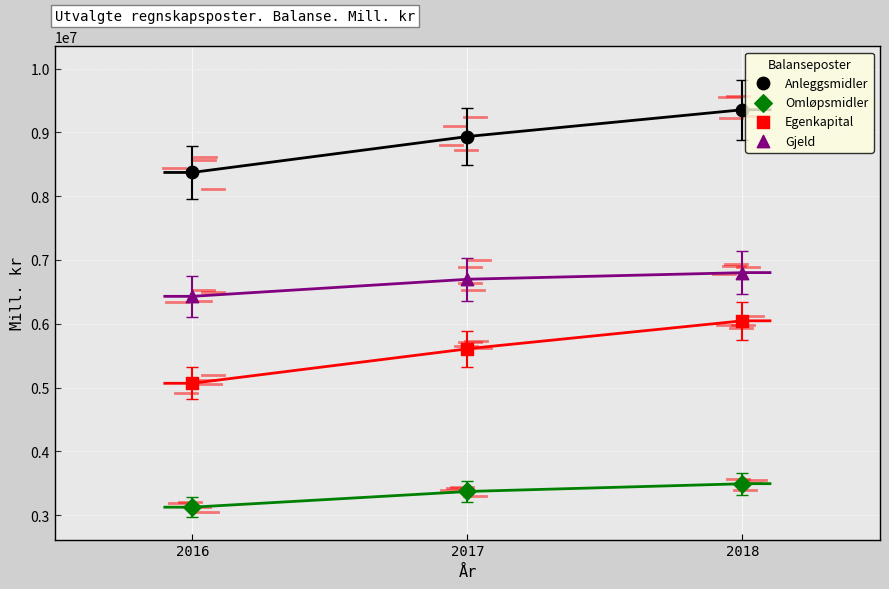

Across all data points, what is the average X value?

2017